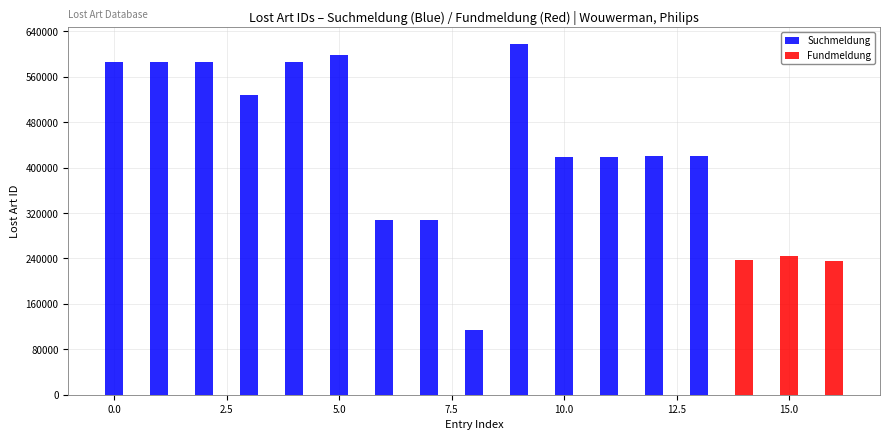

What is the total value across all series at 420882?

420882